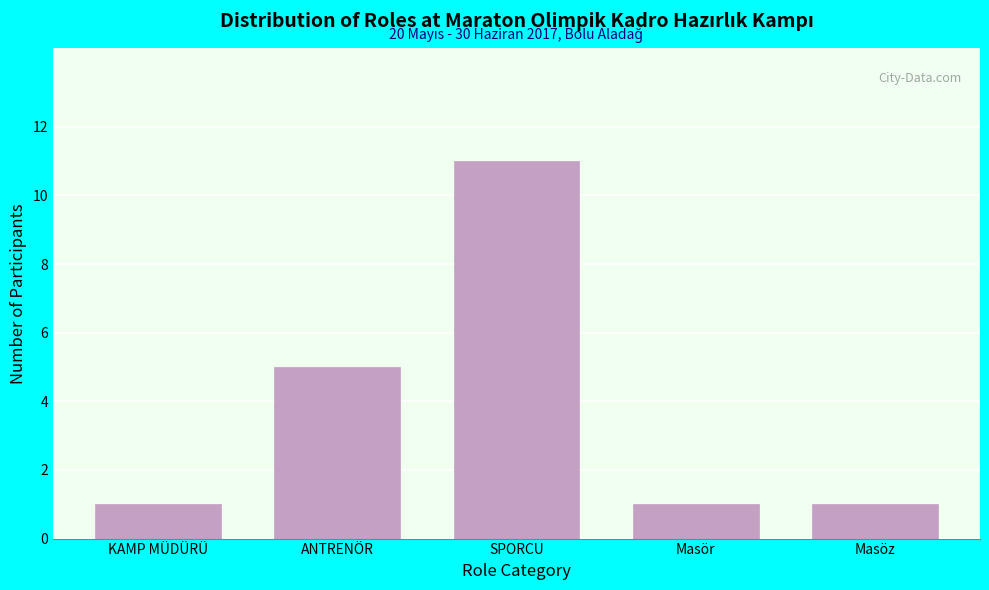

Reading left to right, list all the values displayed in this chart.

1	5	11	1	1